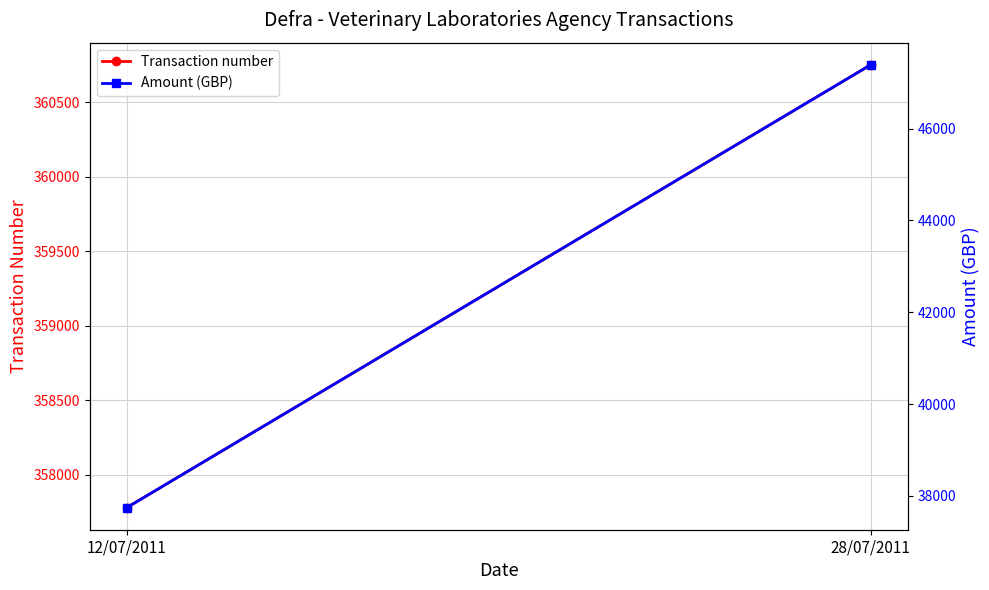

Which series has the widest spread of values?

Amount (GBP)